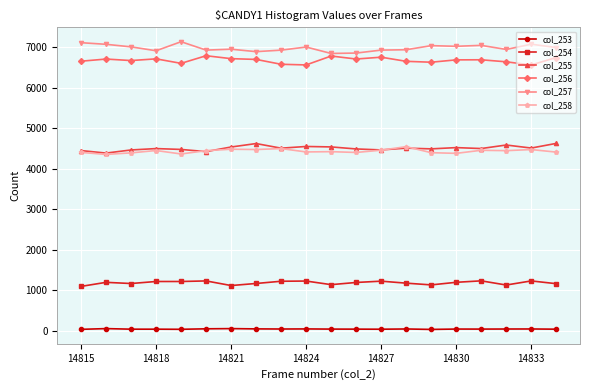

True or false: col_253 has more than 0 points higher than both neighbors.

True